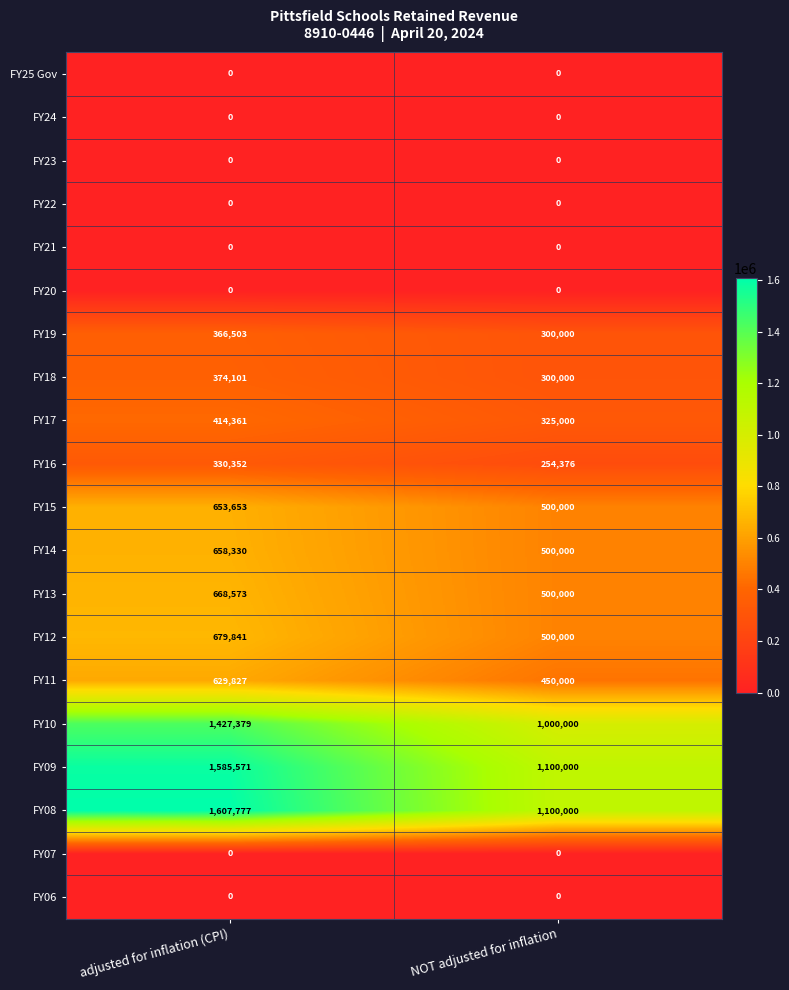

At how many categories does at least one series exceed 1280037?

1